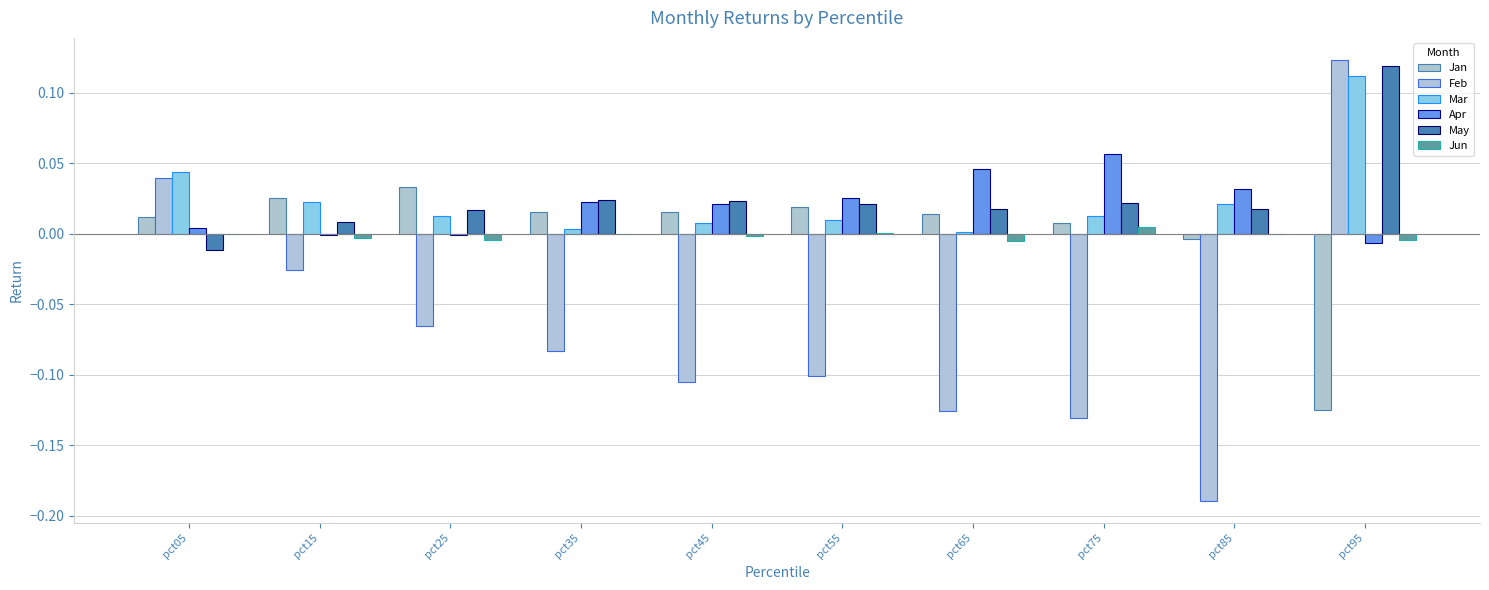

How many distinct data groups are displayed?

6